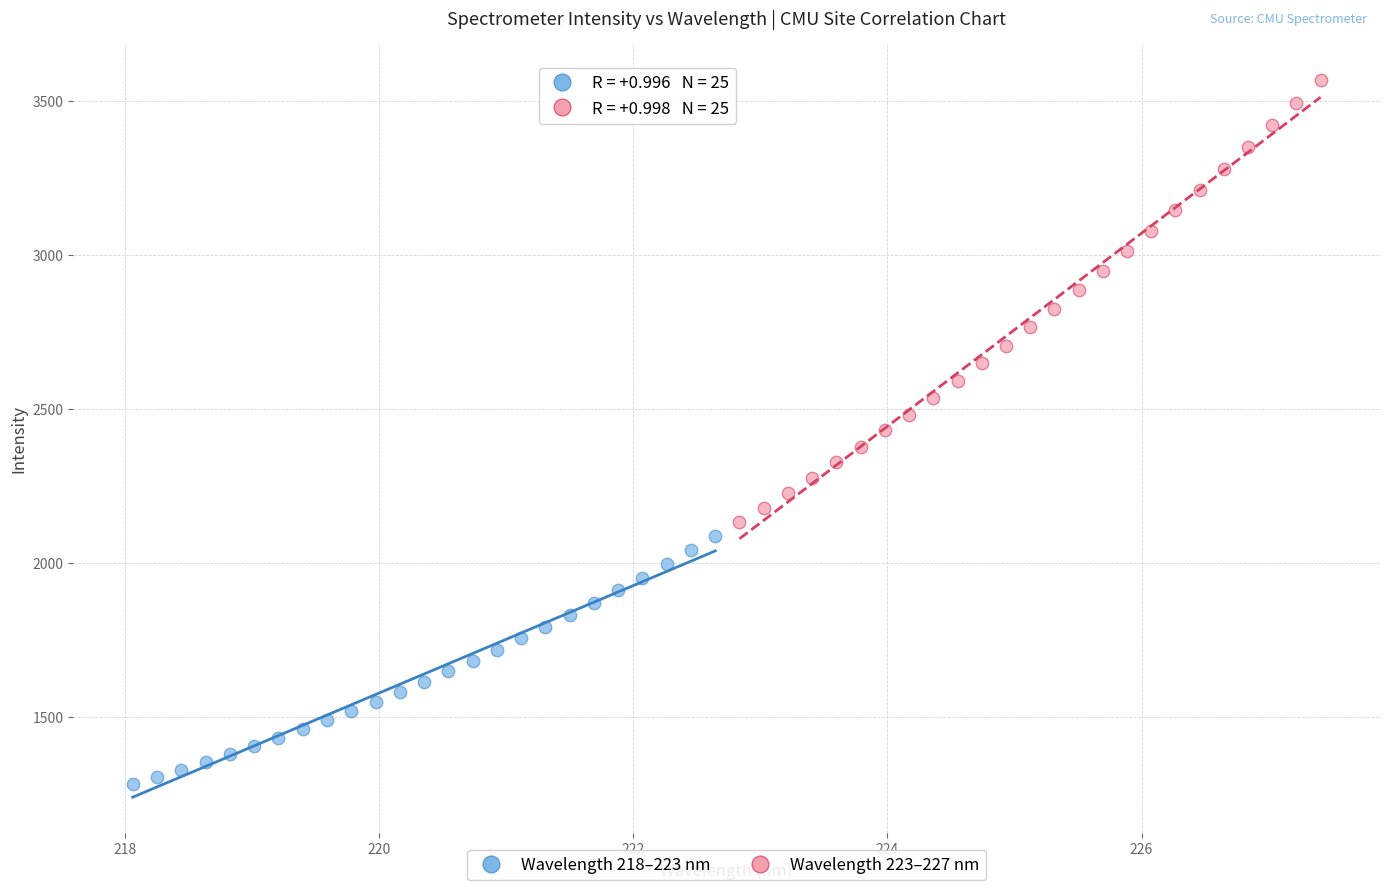

Which series reaches the minimum Y coordinate?

Wavelength 218–223 nm